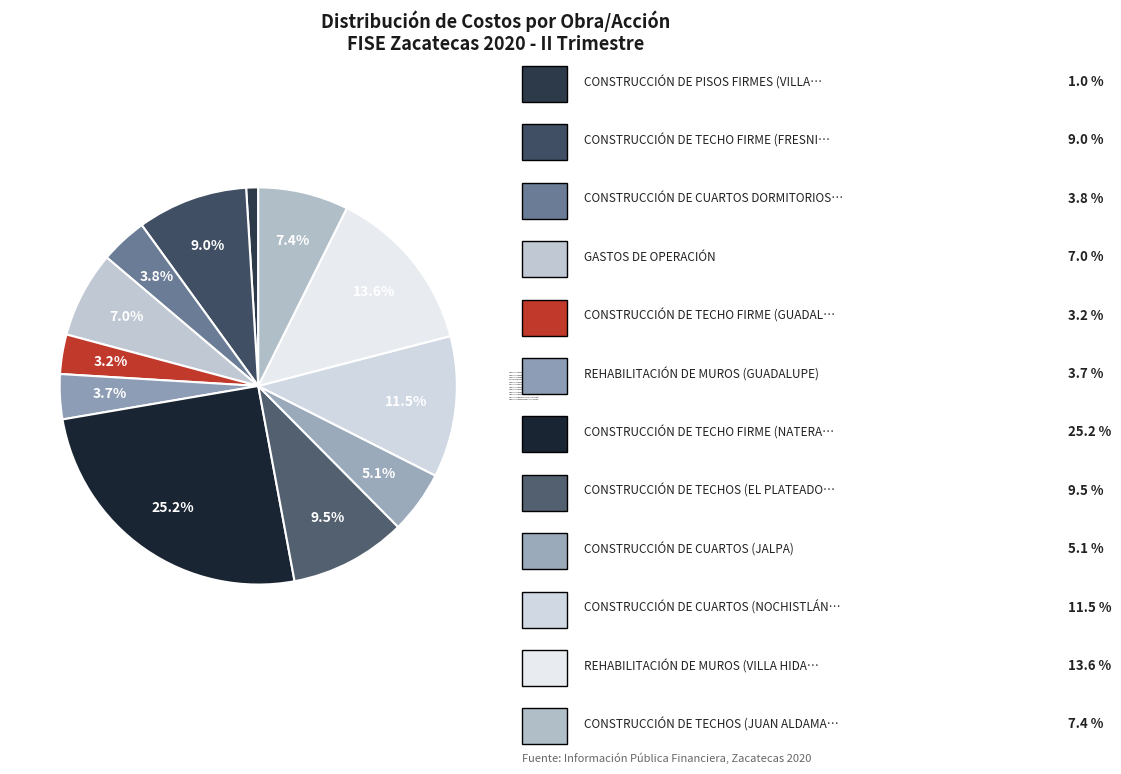

What percentage is the CONSTRUCCIÓN DE CUARTOS (JALPA) slice, to the nearest percent?

5%